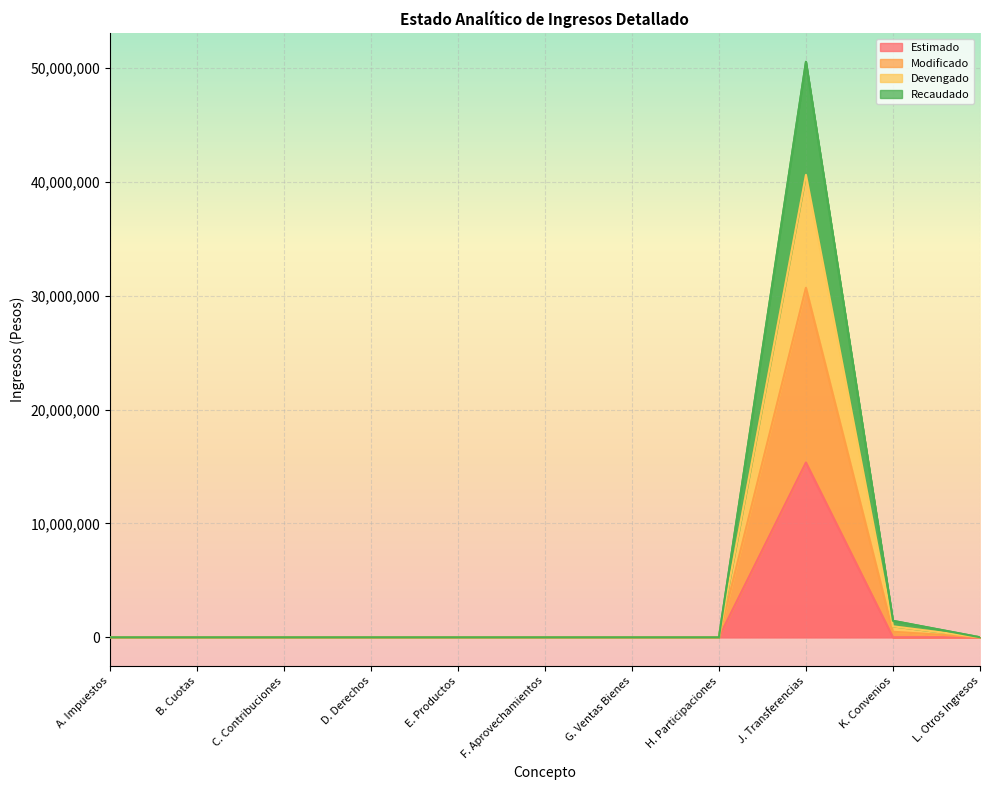

Is it true that Estimado equals 7069819 at K. Convenios?

False